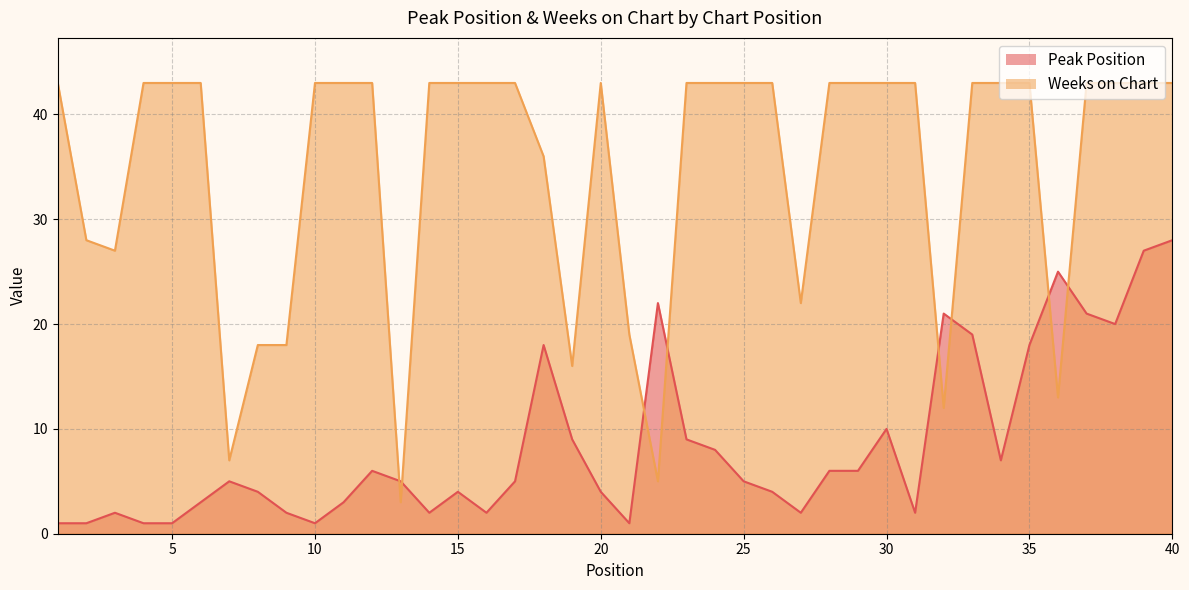

What is the average value of the Peak Position series?

8